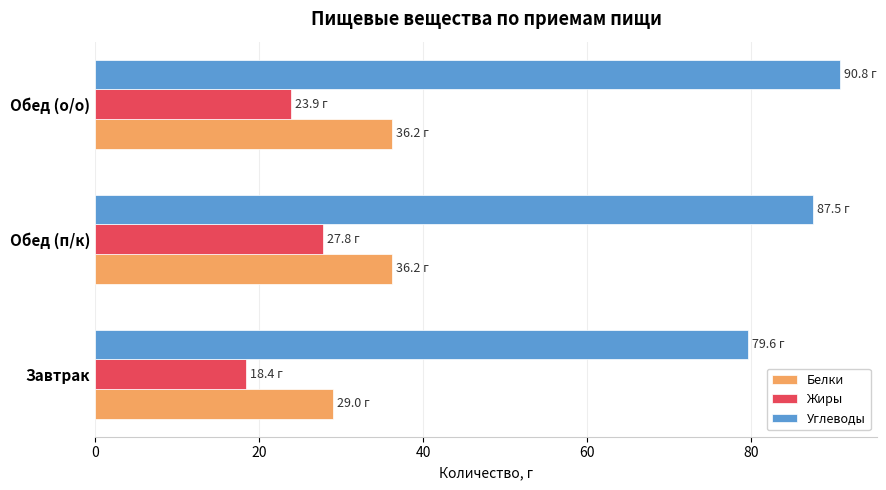

Is the value of Жиры at Завтрак greater than the value of Углеводы at Завтрак?

No